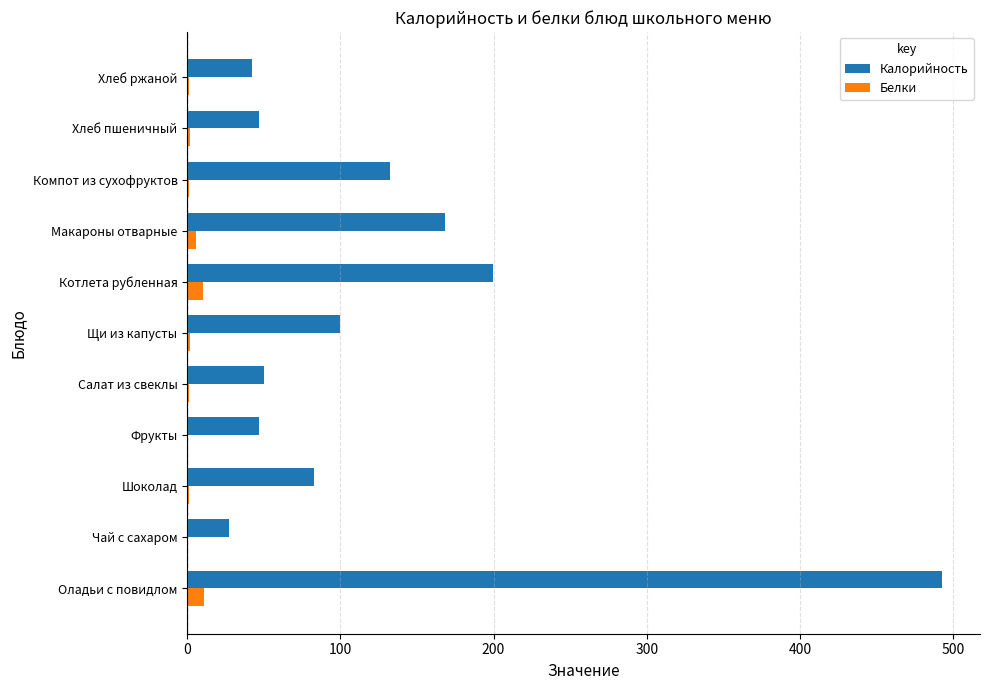

What is the sum of all Калорийность values?

1388.8